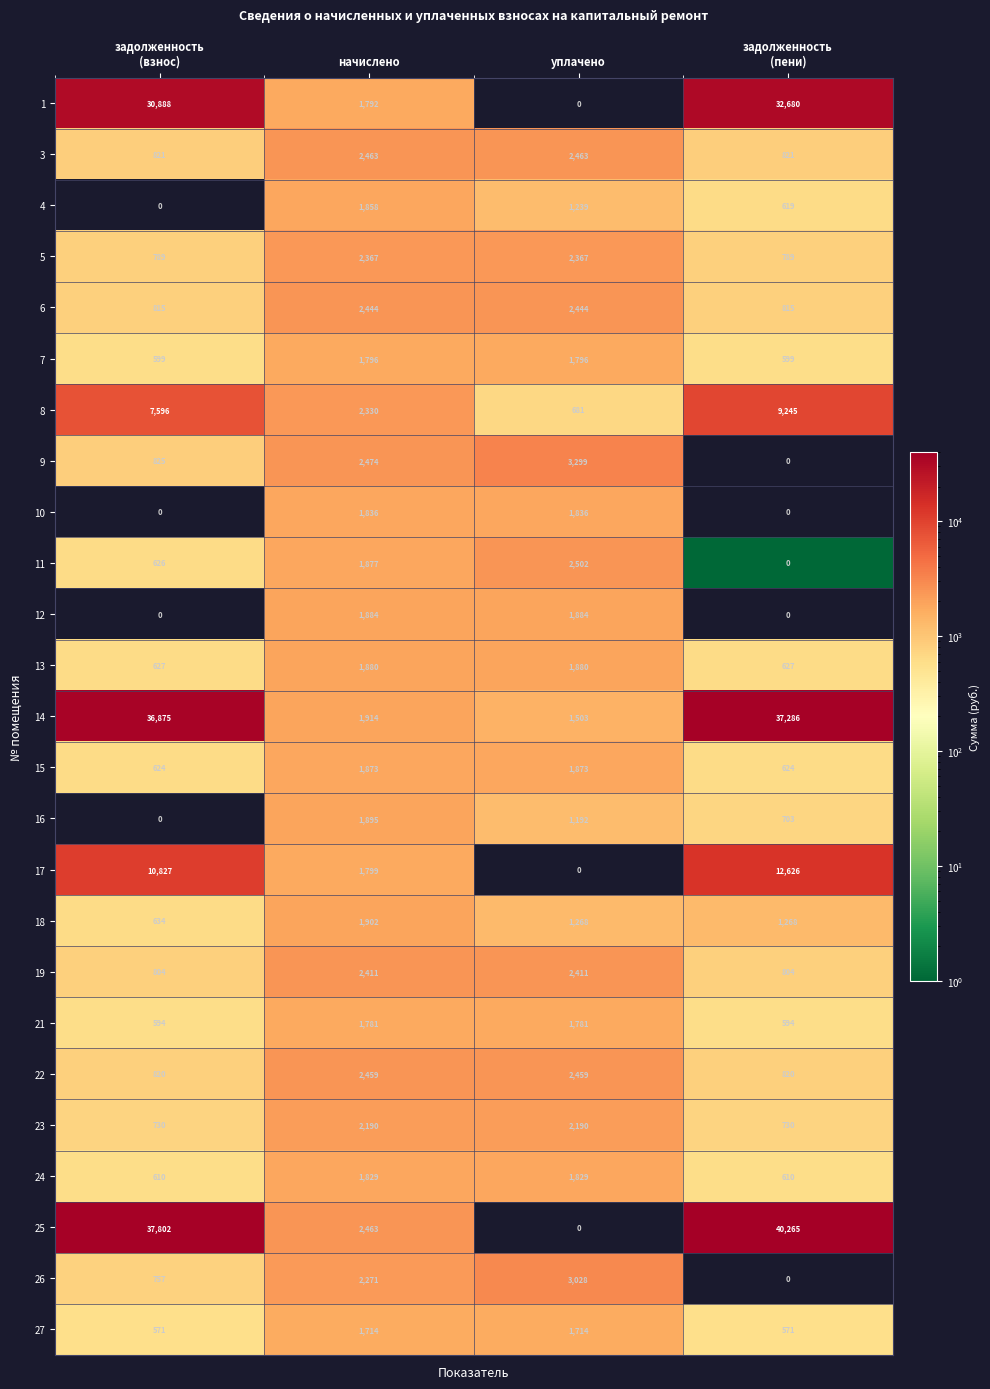

What is the highest value of the 9 series?

3299